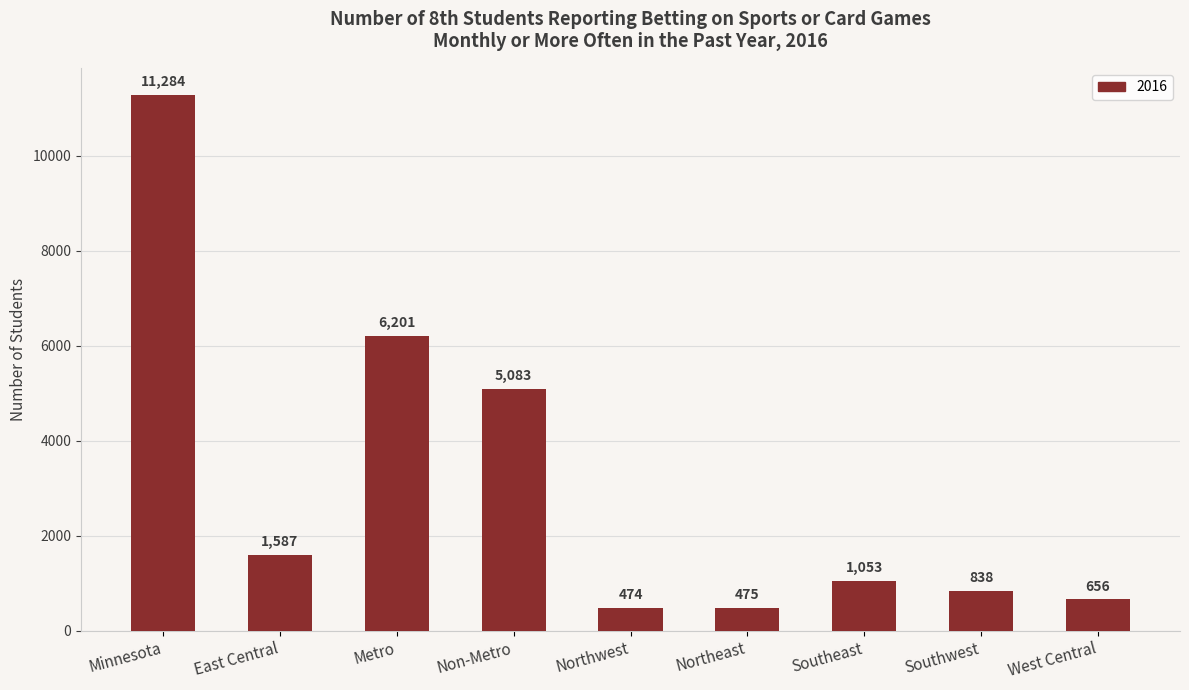

What is the difference between the maximum and minimum values?

10810